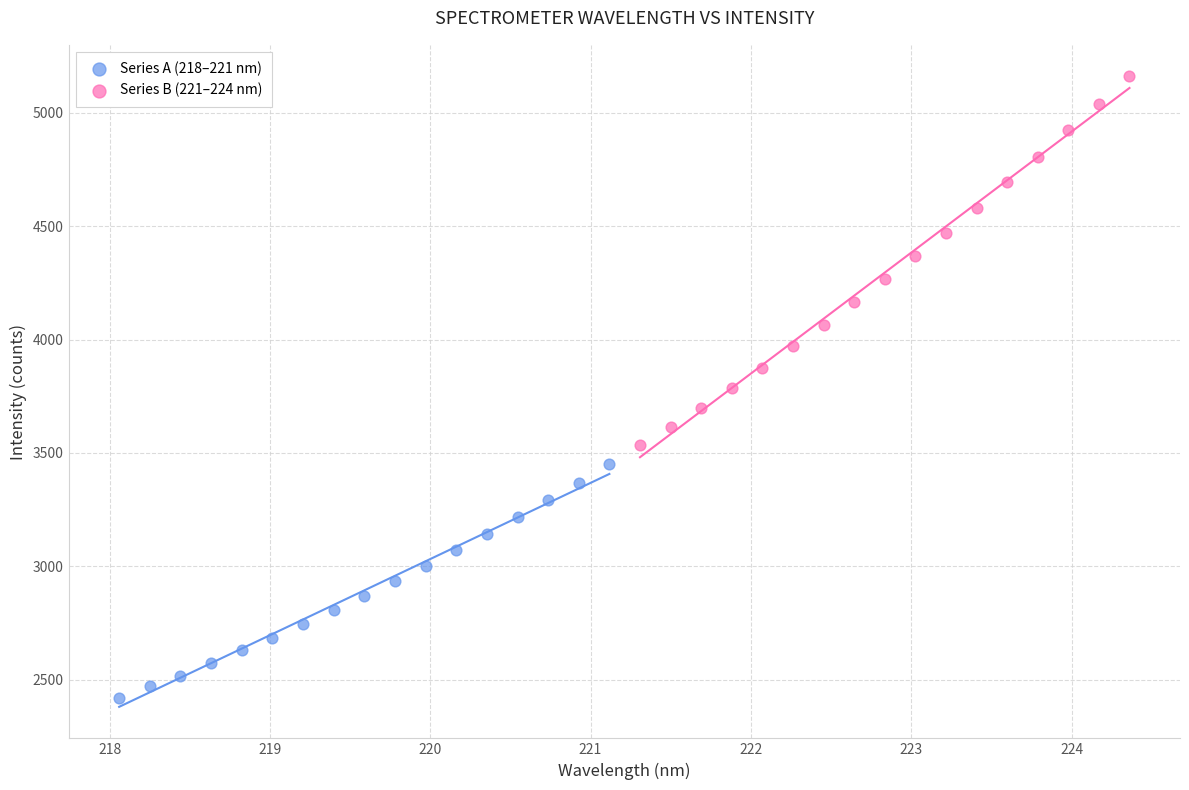

Which series contains the lowest Y value?

Series A (218–221 nm)